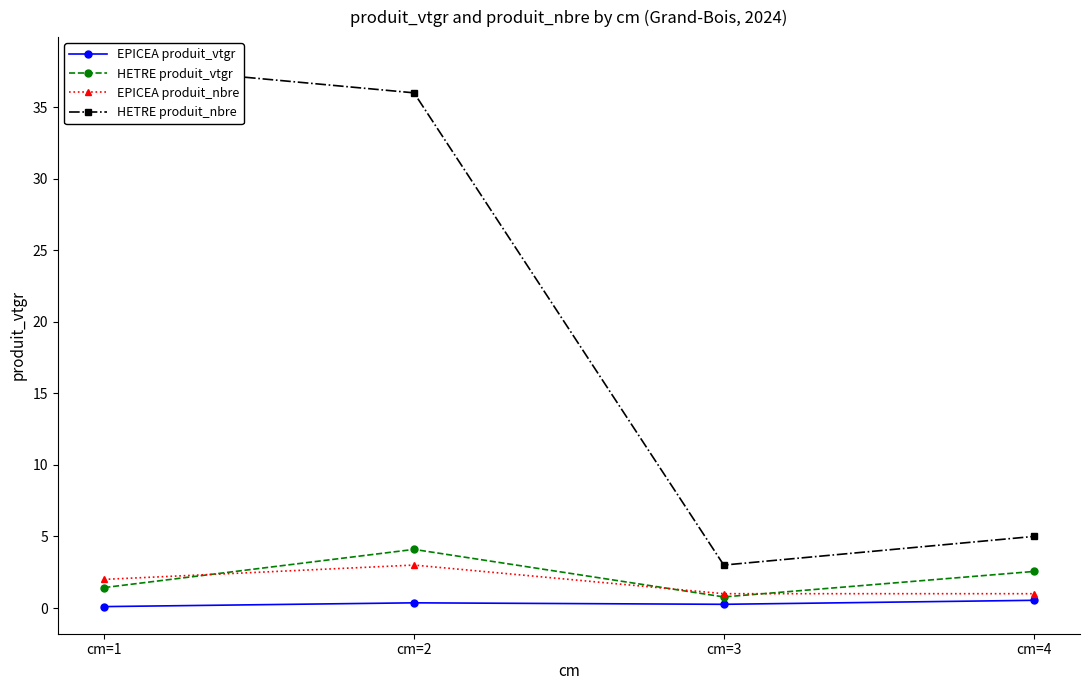

What is the difference between the maximum and minimum values in the HETRE produit_vtgr series?

3.3